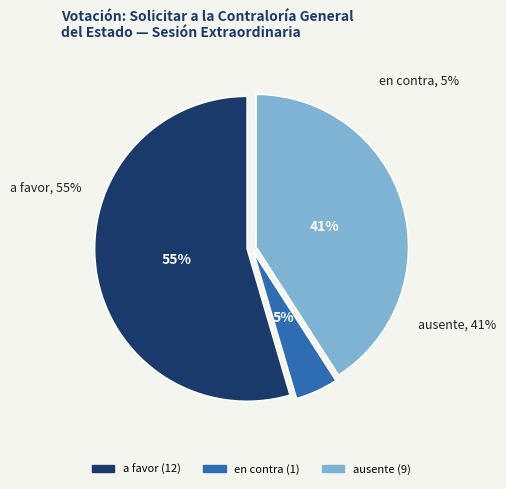

What is the largest slice in the pie chart?

a favor